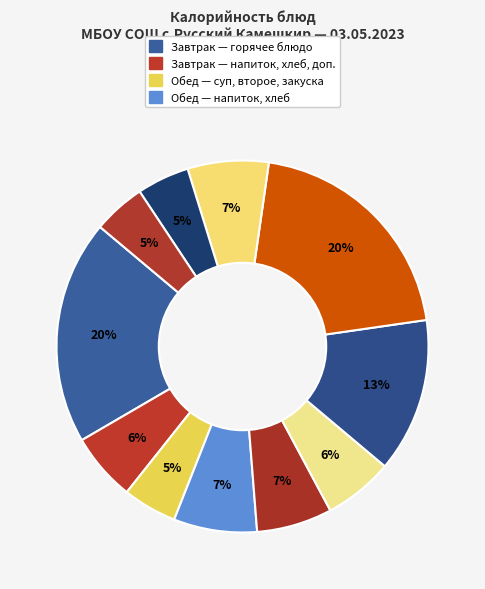

How many slices are in this pie chart?

11